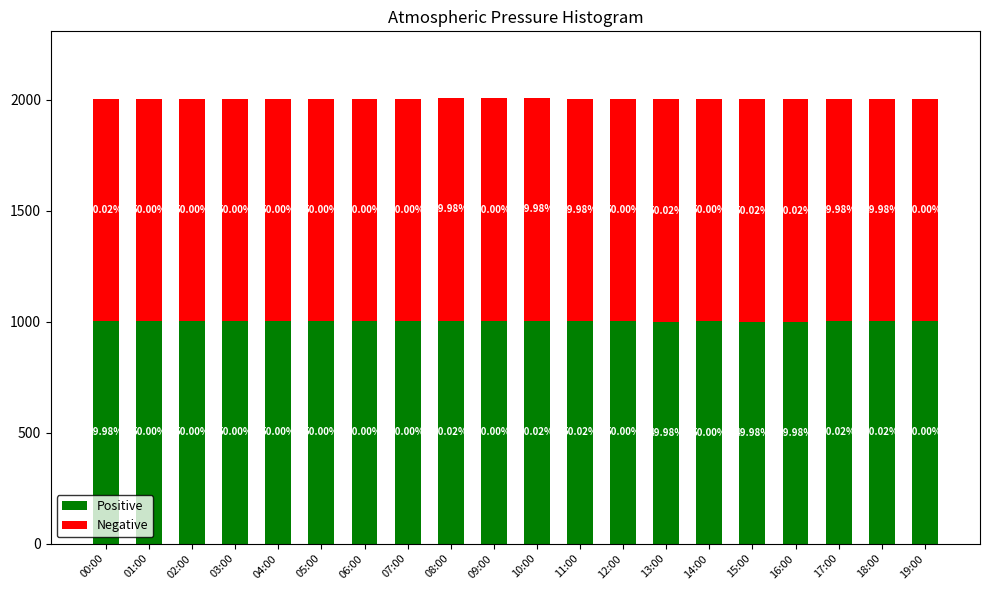

How many bars are there in total?

20